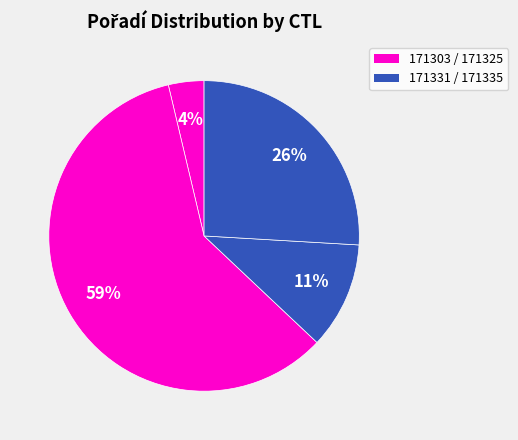

Rank the categories by value from lowest to highest.

171303, 171331, 171335, 171325